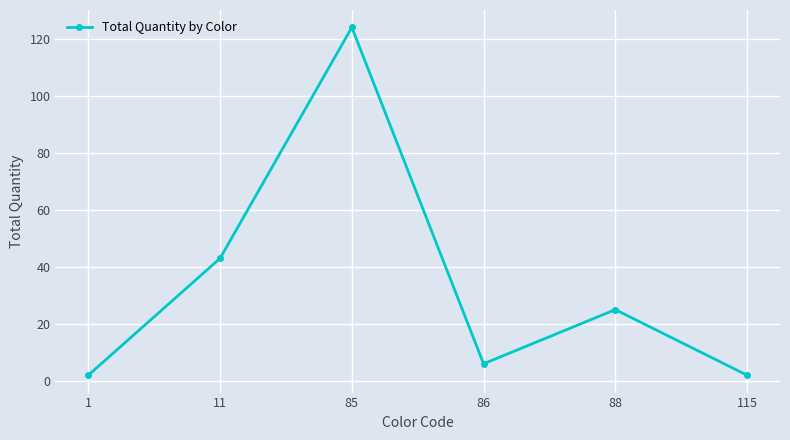

The value at 85 is 124. True or false?

True